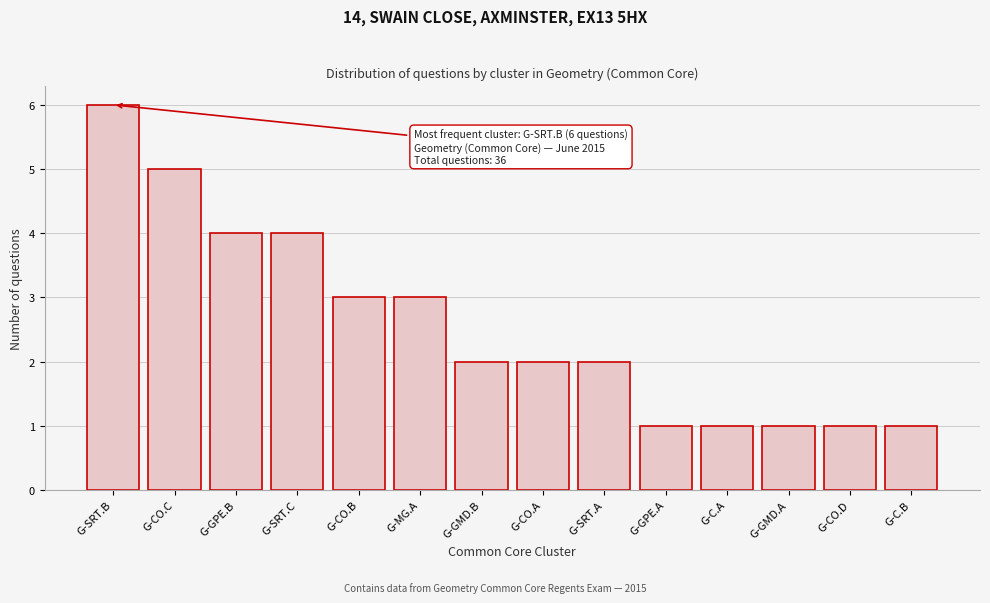

Reading left to right, transcribe all the data shown in this chart.

6	5	4	4	3	3	2	2	2	1	1	1	1	1